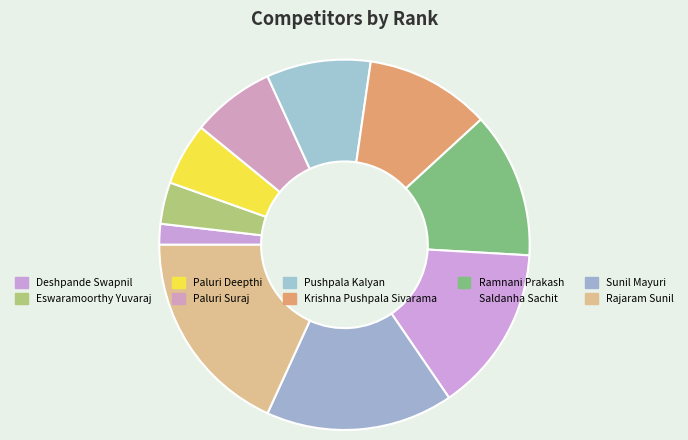

To the nearest percent, what percentage of the pie is Paluri Deepthi?

5%